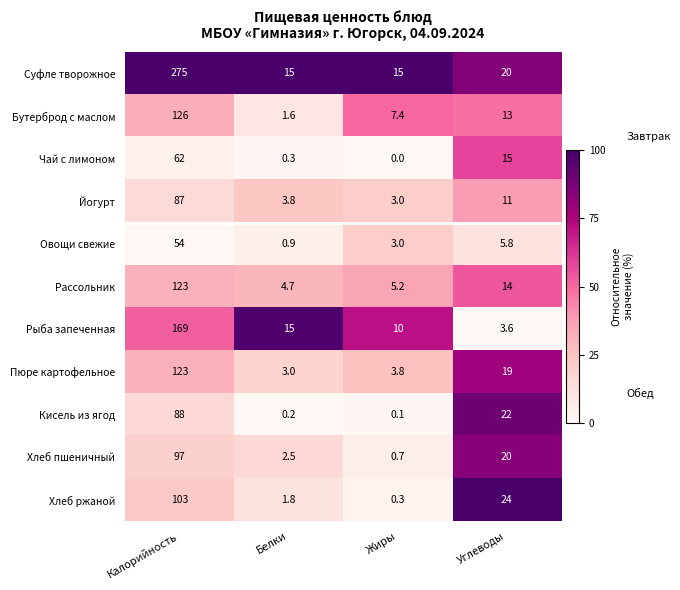

True or false: Рыба запеченная has a value of 2.9 at Жиры.

False